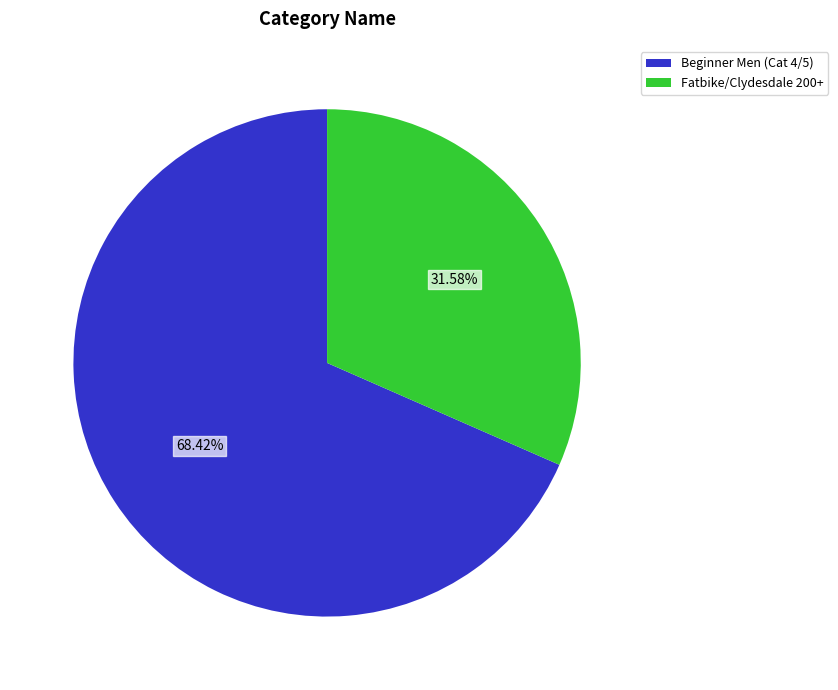

Which category has the biggest portion of the pie?

Beginner Men (Cat 4/5)